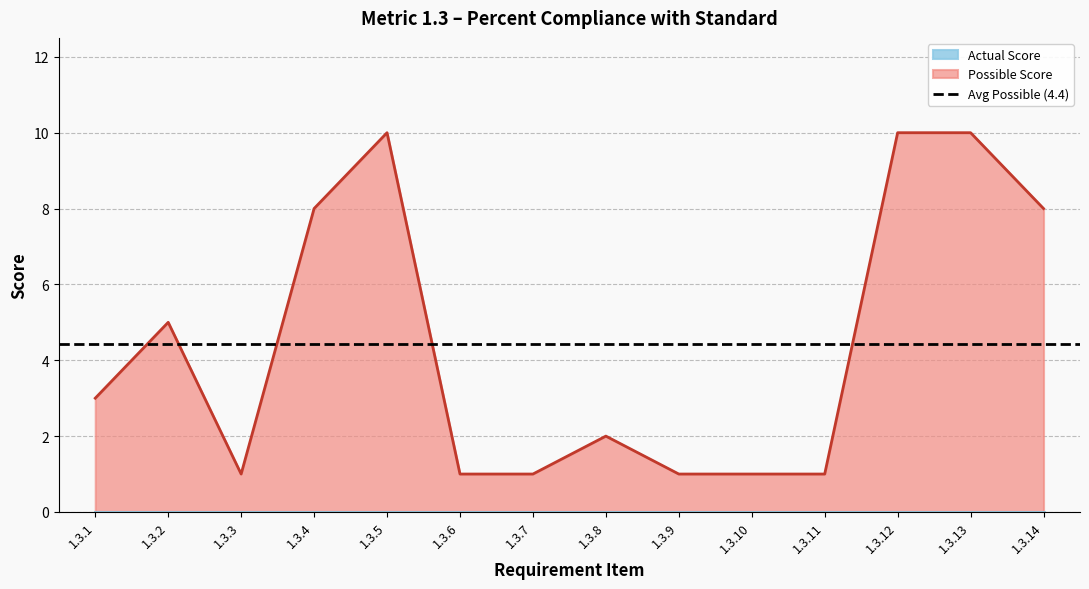

List the labels in order of value, largest first.

1.3.5, 1.3.12, 1.3.13, 1.3.4, 1.3.14, 1.3.2, 1.3.1, 1.3.8, 1.3.3, 1.3.6, 1.3.7, 1.3.9, 1.3.10, 1.3.11